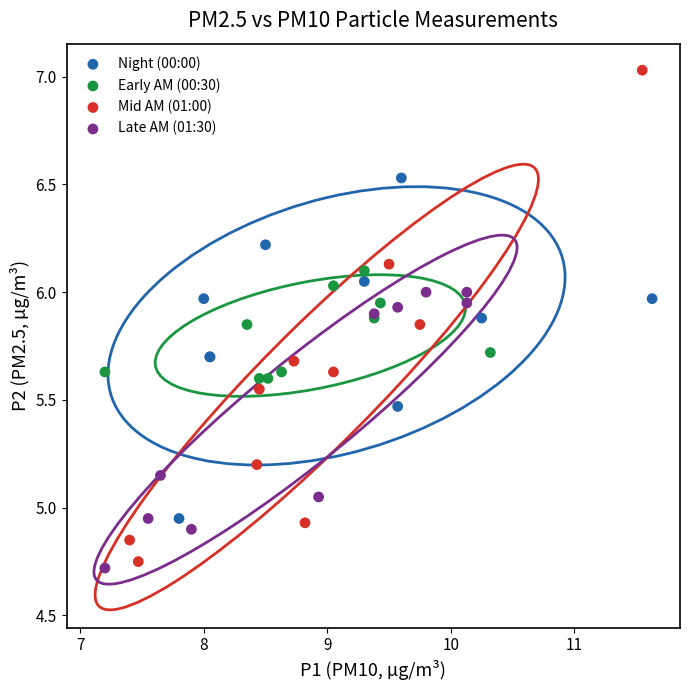

Which series has the largest Y range (max minus min)?

Mid AM (01:00)